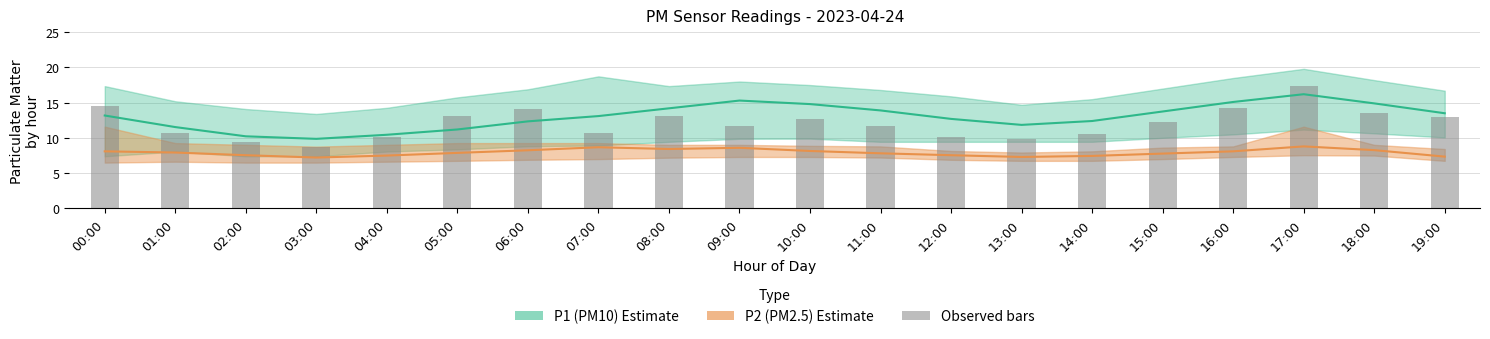

Reading right to left, extract all data points from this chart.

P1 (PM10): 19:00=13.5	18:00=14.9	17:00=16.2	16:00=15.1	15:00=13.8	14:00=12.4	13:00=11.8	12:00=12.7	11:00=13.9	10:00=14.8	09:00=15.3	08:00=14.2	07:00=13.1	06:00=12.3	05:00=11.2	04:00=10.4	03:00=9.9	02:00=10.2	01:00=11.5	00:00=13.2
P2 (PM2.5): 19:00=7.3	18:00=8.3	17:00=8.8	16:00=8.1	15:00=7.8	14:00=7.5	13:00=7.3	12:00=7.5	11:00=7.8	10:00=8.2	09:00=8.6	08:00=8.4	07:00=8.7	06:00=8.2	05:00=7.9	04:00=7.5	03:00=7.2	02:00=7.5	01:00=7.9	00:00=8.1
P1 observed: 19:00=12.9	18:00=13.5	17:00=17.4	16:00=14.2	15:00=12.3	14:00=10.6	13:00=9.9	12:00=10.1	11:00=11.7	10:00=12.7	09:00=11.7	08:00=13.1	07:00=10.7	06:00=14.1	05:00=13.1	04:00=10.1	03:00=8.7	02:00=9.4	01:00=10.8	00:00=14.5